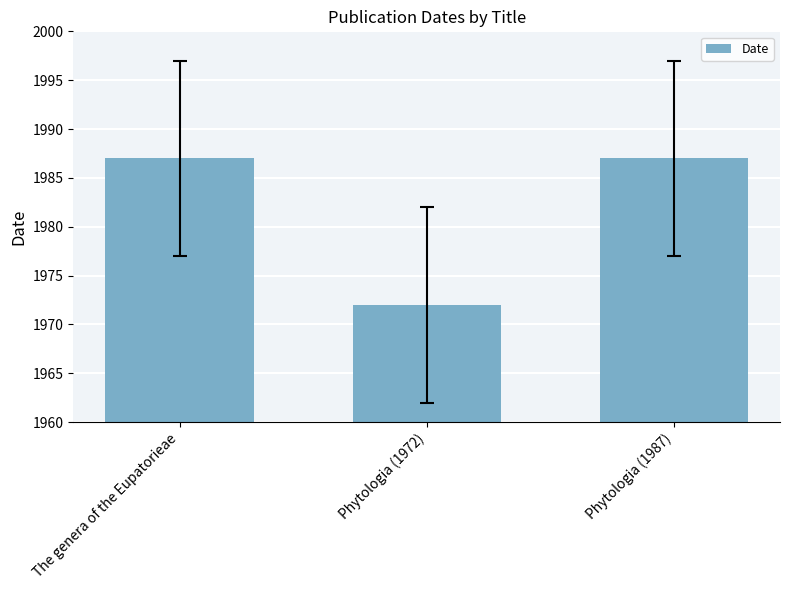

Reading left to right, what are all the values shown in this chart?

The genera of the Eupatorieae=1987	Phytologia (1972)=1972	Phytologia (1987)=1987